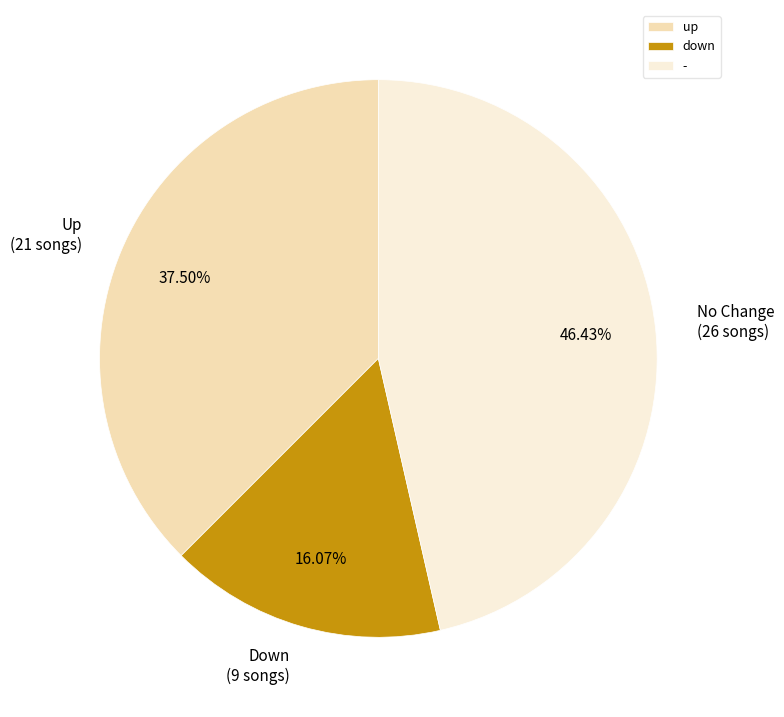

Which slice is the largest?

-